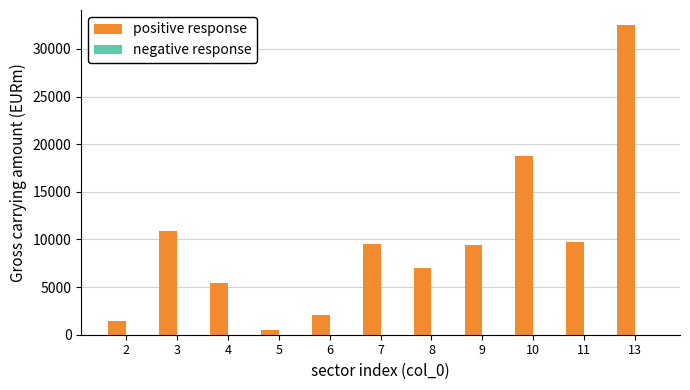

What is the sum of all positive response values?

107014